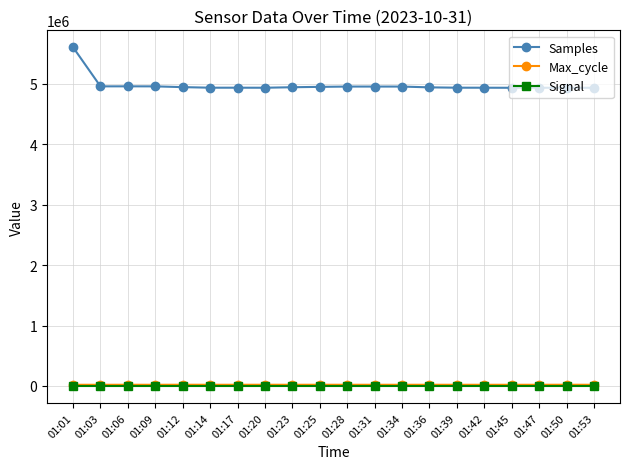

True or false: Samples has more than 0 points higher than both neighbors.

True